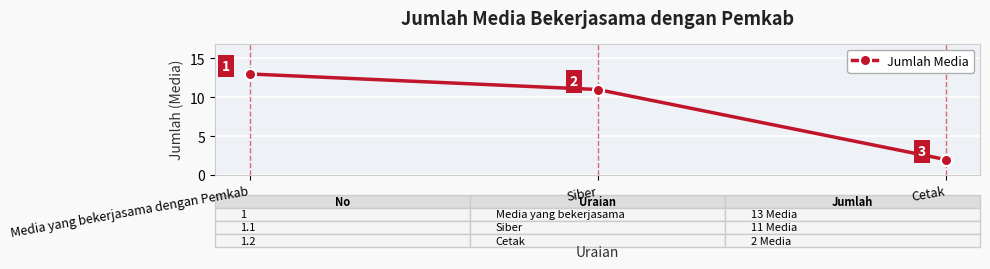

Reading left to right, list all the values displayed in this chart.

13	11	2